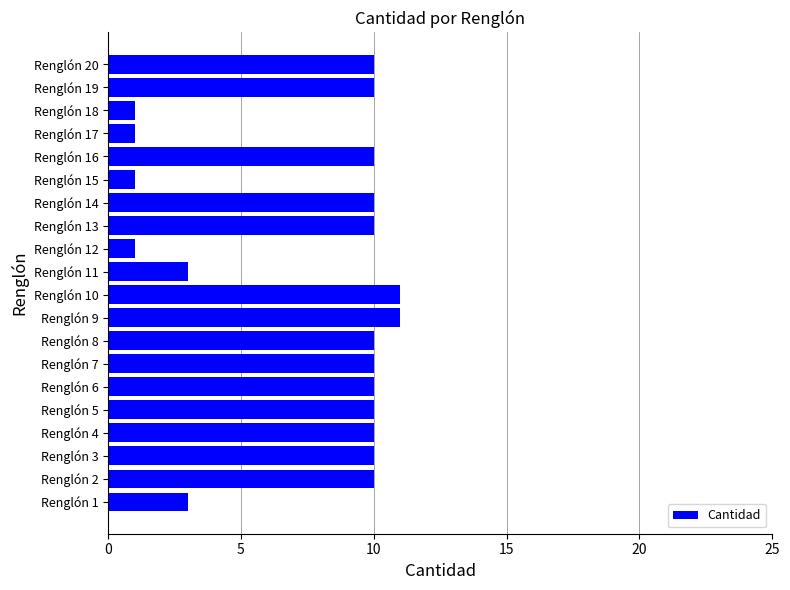

What is the maximum value shown in the chart?

11